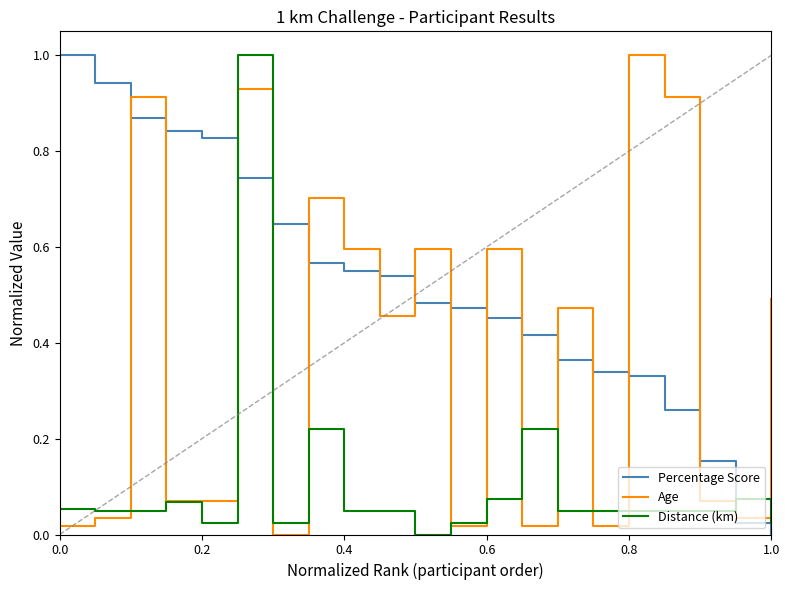

What is the maximum value for Age?

1.0